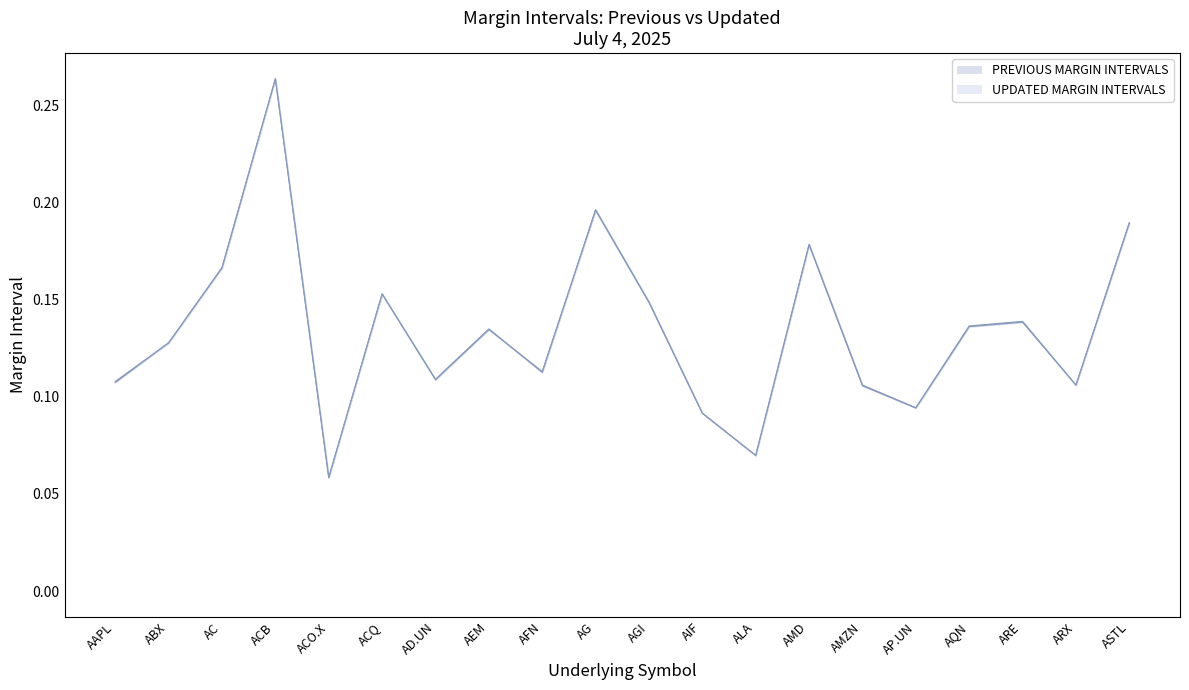

Rank the categories by PREVIOUS MARGIN INTERVALS line value from lowest to highest.

ACO.X, ALA, AIF, AP.UN, AMZN, ARX, AAPL, AD.UN, AFN, ABX, AEM, AQN, ARE, AGI, ACQ, AC, AMD, ASTL, AG, ACB